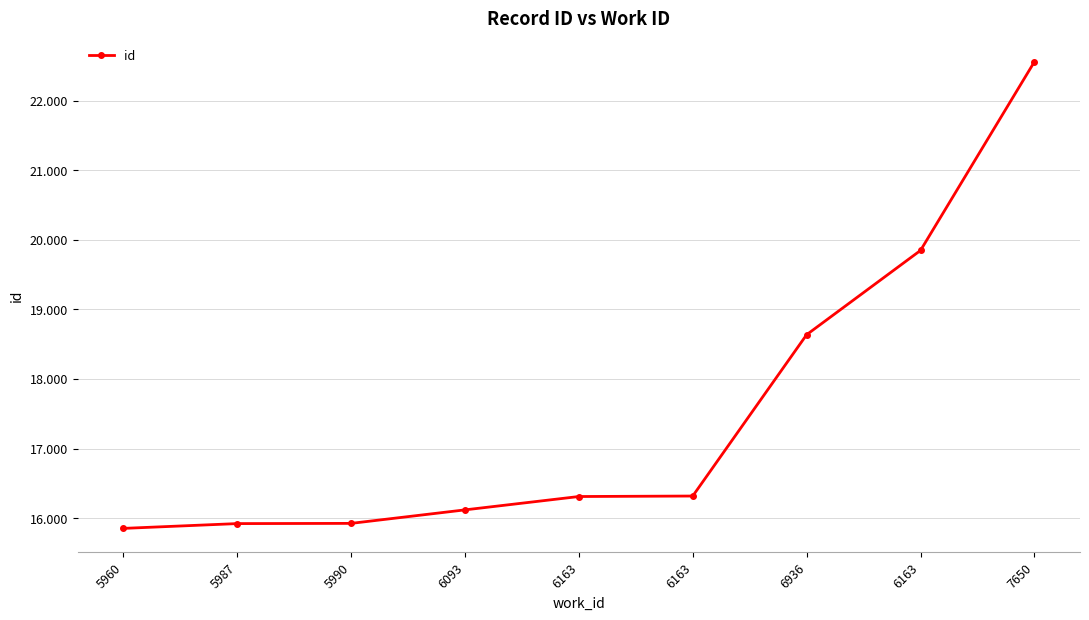

What is the maximum value shown in the chart?

22558